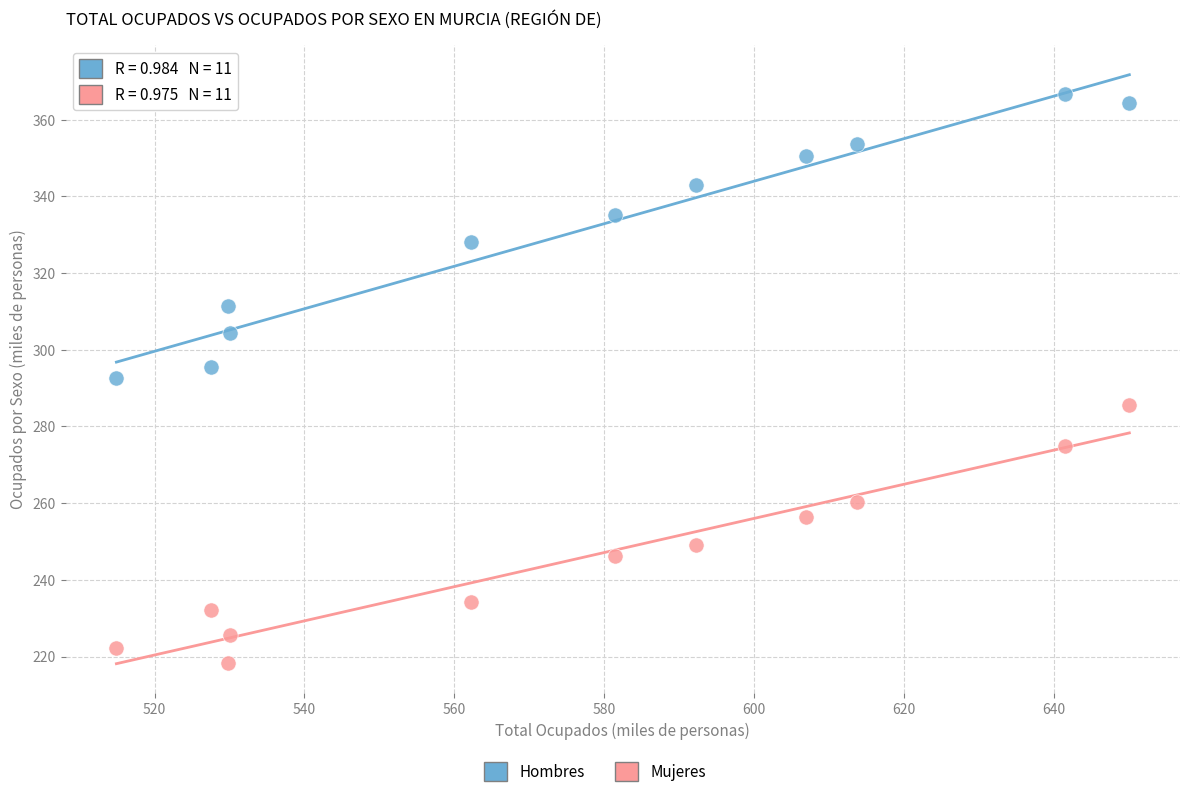

Which series reaches the minimum Y coordinate?

Mujeres